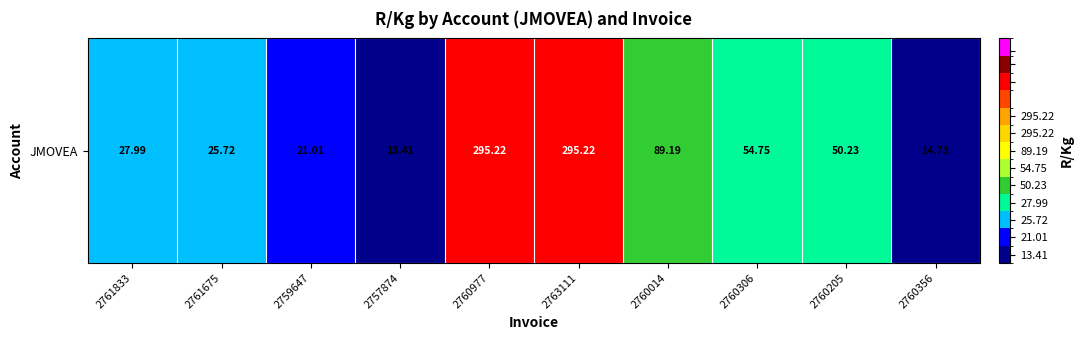

What is the difference between the maximum and second lowest values?

280.5